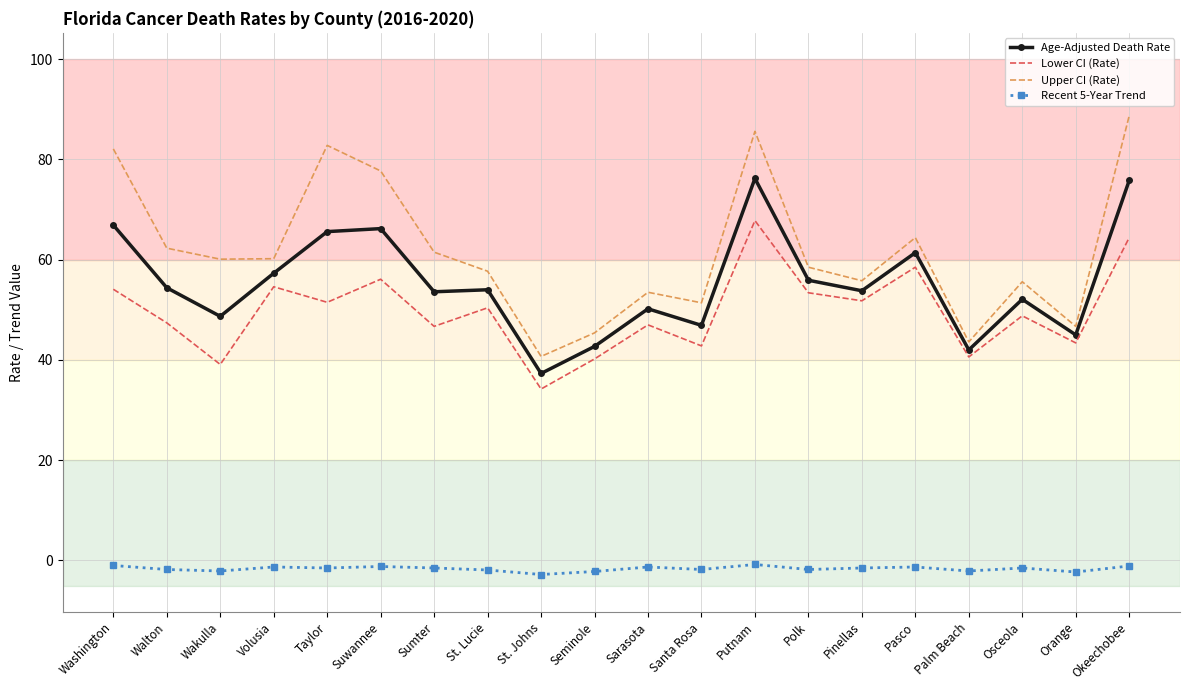

How many interior local valleys does the Upper CI (Rate) series have?

6